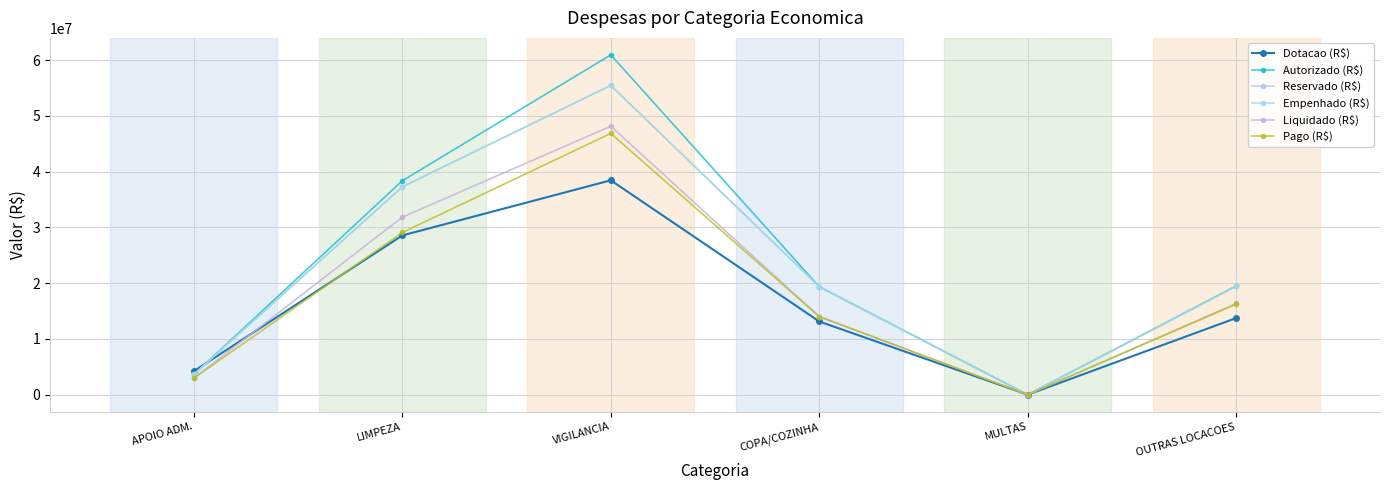

Reading left to right, list all the values displayed in this chart.

Dotacao (R$): APOIO ADM.=4211549.0	LIMPEZA=28559430.0	VIGILANCIA=38449575.0	COPA/COZINHA=13129314.0	MULTAS=1.0	OUTRAS LOCACOES=13742879.0
Autorizado (R$): APOIO ADM.=3629949.0	LIMPEZA=38368665.0	VIGILANCIA=60945341.0	COPA/COZINHA=19370787.0	MULTAS=1.0	OUTRAS LOCACOES=19503597.0
Reservado (R$): APOIO ADM.=3625272.9	LIMPEZA=37282608.4	VIGILANCIA=55468242.9	COPA/COZINHA=19370786.4	MULTAS=0.0	OUTRAS LOCACOES=19441544.6
Empenhado (R$): APOIO ADM.=3625272.9	LIMPEZA=37274823.8	VIGILANCIA=55468242.9	COPA/COZINHA=19370786.4	MULTAS=0.0	OUTRAS LOCACOES=19441544.6
Liquidado (R$): APOIO ADM.=2970015.5	LIMPEZA=31839307.7	VIGILANCIA=48146563.4	COPA/COZINHA=14006135.2	MULTAS=0.0	OUTRAS LOCACOES=16354351.8
Pago (R$): APOIO ADM.=2970015.5	LIMPEZA=29090926.5	VIGILANCIA=46861090.0	COPA/COZINHA=14006135.2	MULTAS=0.0	OUTRAS LOCACOES=16229771.5